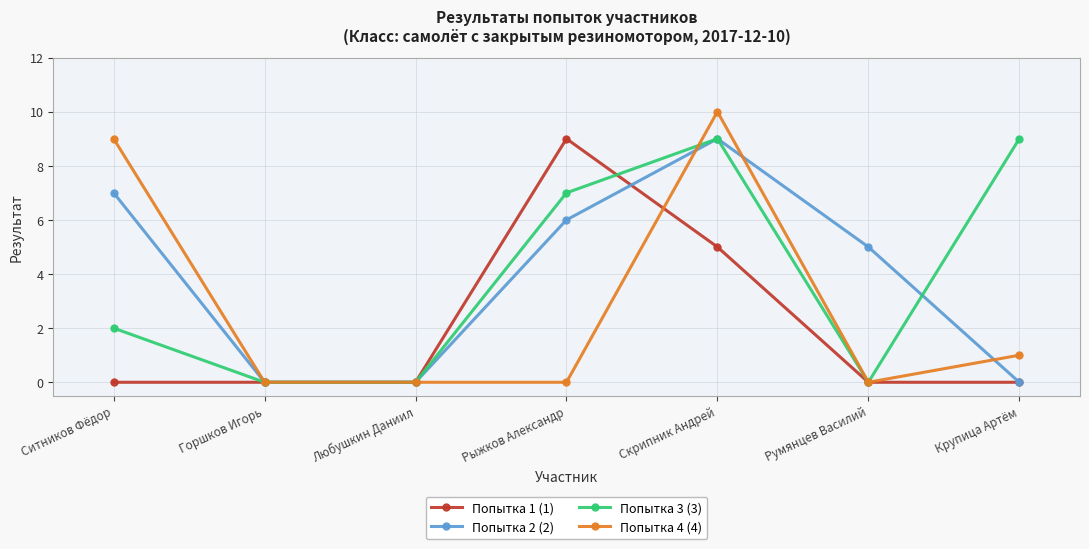

What is the greatest value displayed?

10